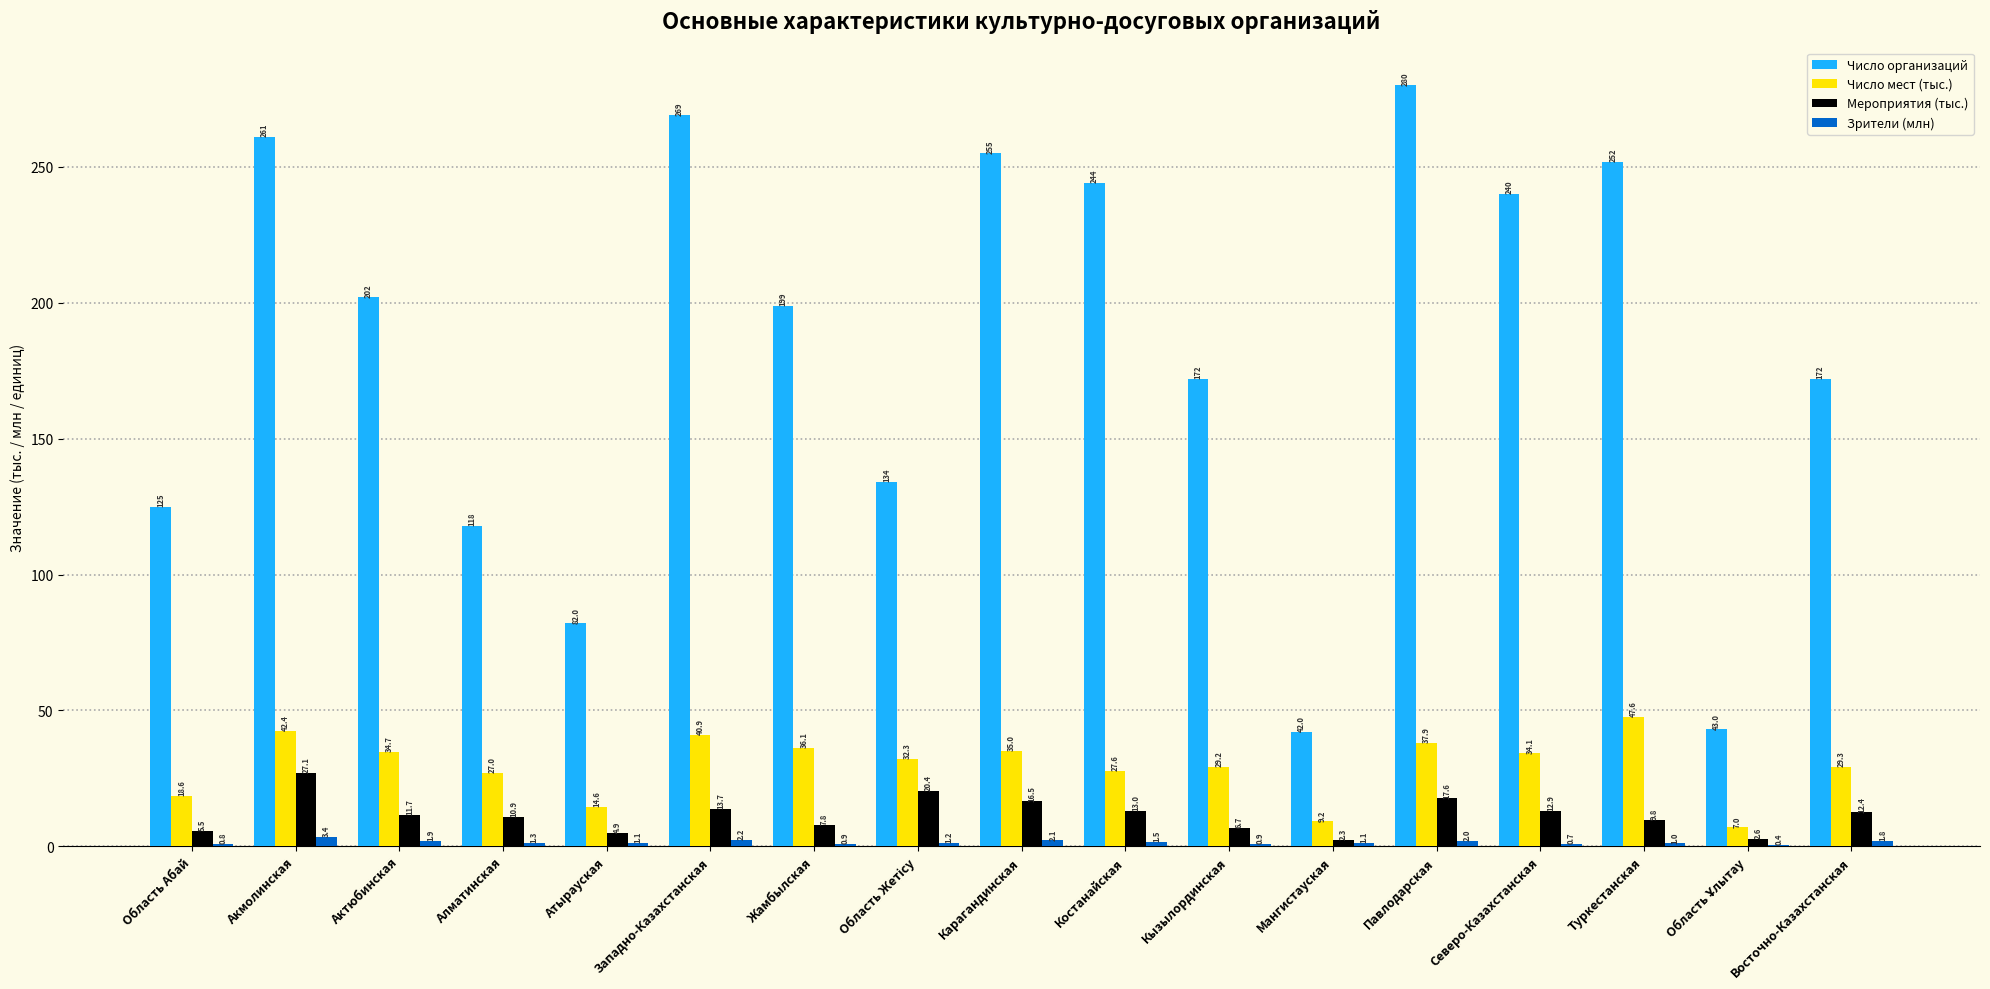

What is the approximate value of Зрители (млн) at Павлодарская?

2.0